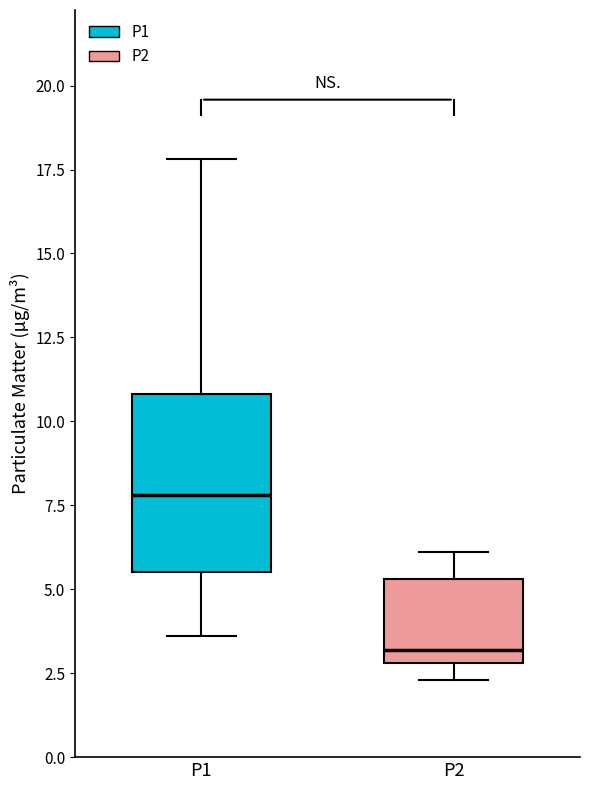

Which box has the highest median line?

P1